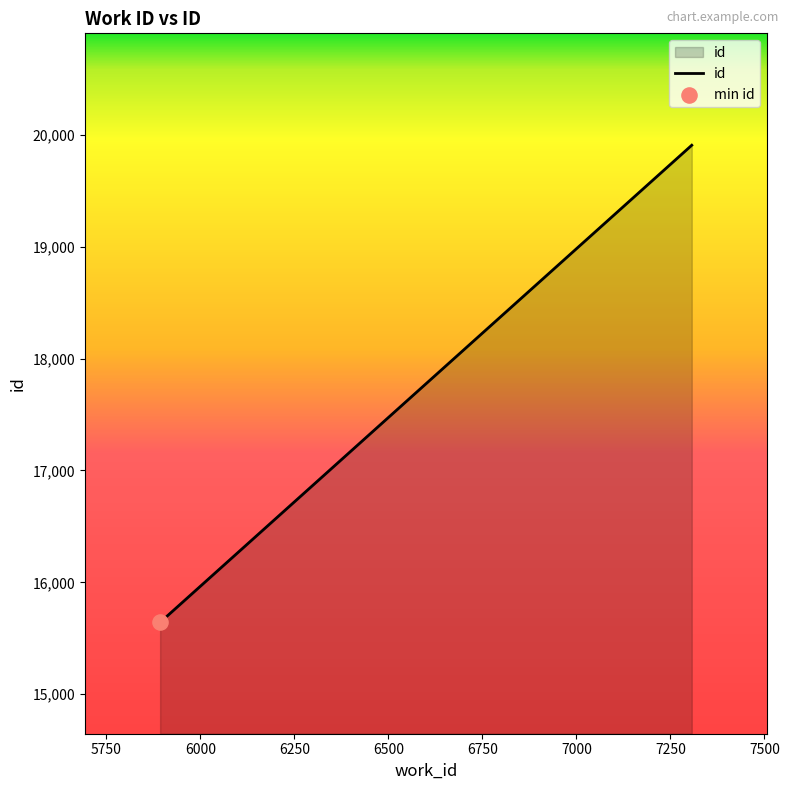

What is the sum of all values?

51222